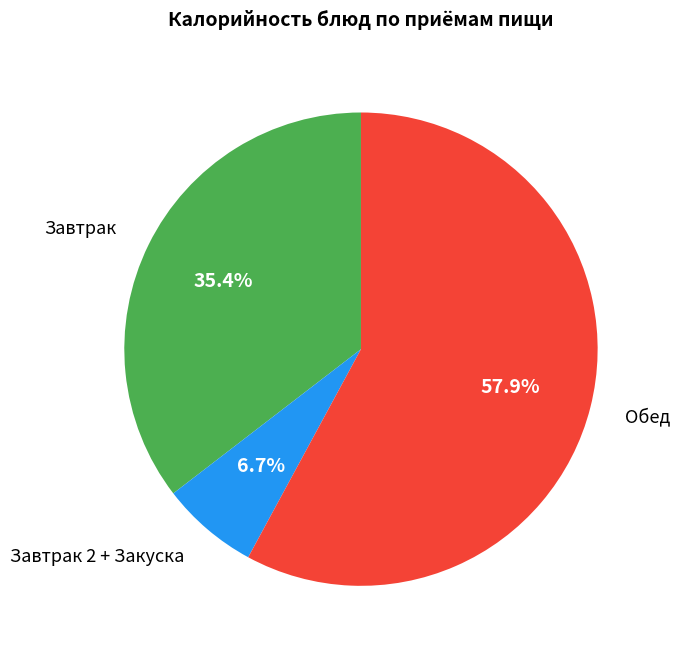

Does any single category account for the majority?

Yes